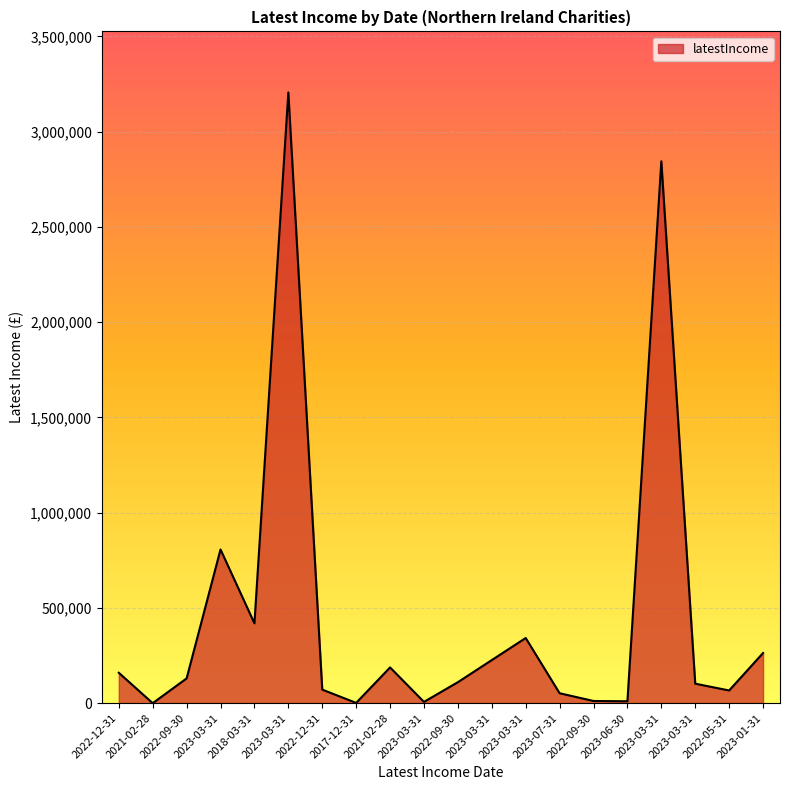

How many lines are shown in the chart?

1